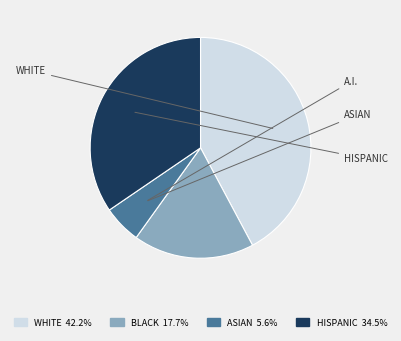

Is there a majority slice in this chart?

No